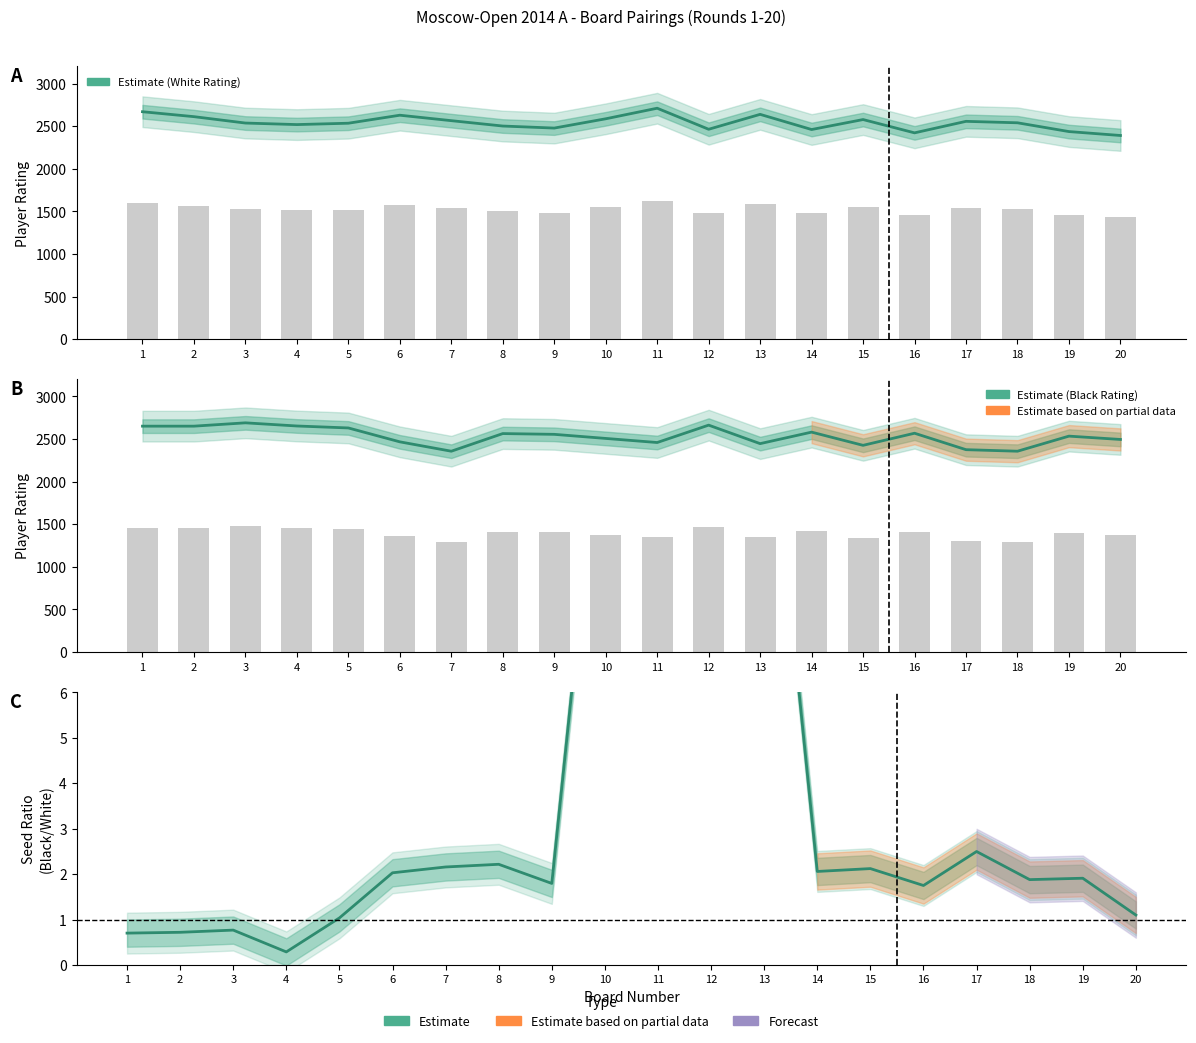

Reading left to right, what are all the values shown in this chart?

White Rating: 1=2669.0	2=2611.0	3=2536.0	4=2518.0	5=2534.0	6=2628.0	7=2564.0	8=2501.0	9=2477.0	10=2586.0	11=2710.0	12=2463.0	13=2638.0	14=2460.0	15=2577.0	16=2421.0	17=2556.0	18=2539.0	19=2436.0	20=2390.0
Black Rating: 1=2651.0	2=2651.0	3=2690.0	4=2653.0	5=2630.0	6=2467.0	7=2357.0	8=2564.0	9=2555.0	10=2507.0	11=2459.0	12=2663.0	13=2446.0	14=2581.0	15=2426.0	16=2568.0	17=2375.0	18=2357.0	19=2534.0	20=2495.0
Seed Ratio: 1=0.7	2=0.7	3=0.8	4=0.3	5=1.0	6=2.0	7=2.2	8=2.2	9=1.8	10=13.0	11=12.9	12=13.9	13=13.6	14=2.1	15=2.1	16=1.7	17=2.5	18=1.9	19=1.9	20=1.1